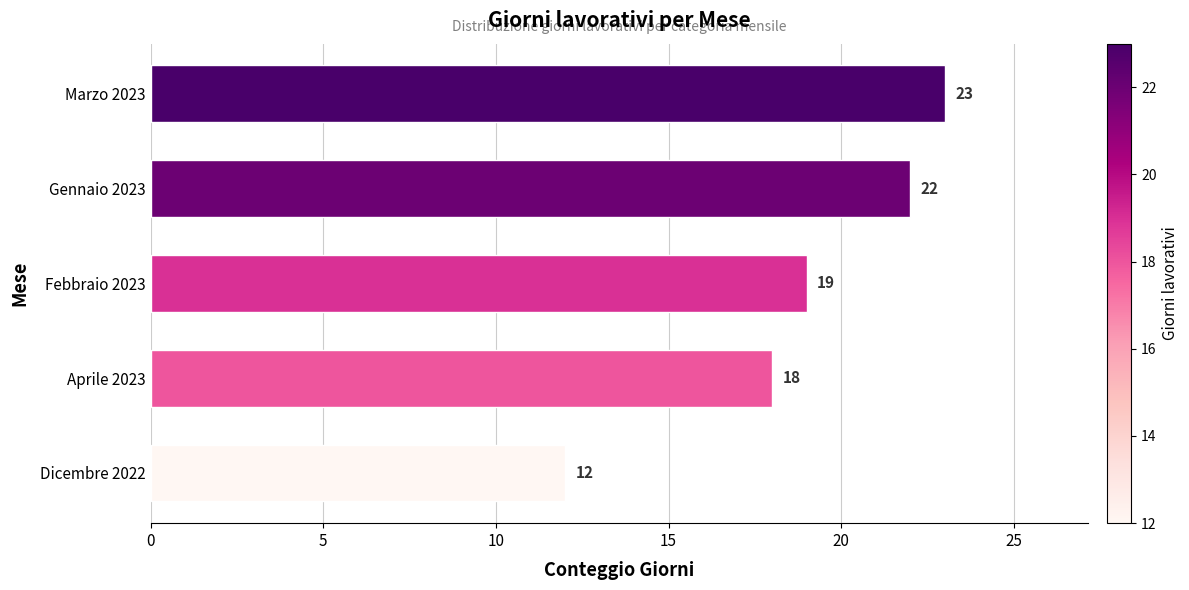

List the labels in order of value, largest first.

Marzo 2023, Gennaio 2023, Febbraio 2023, Aprile 2023, Dicembre 2022